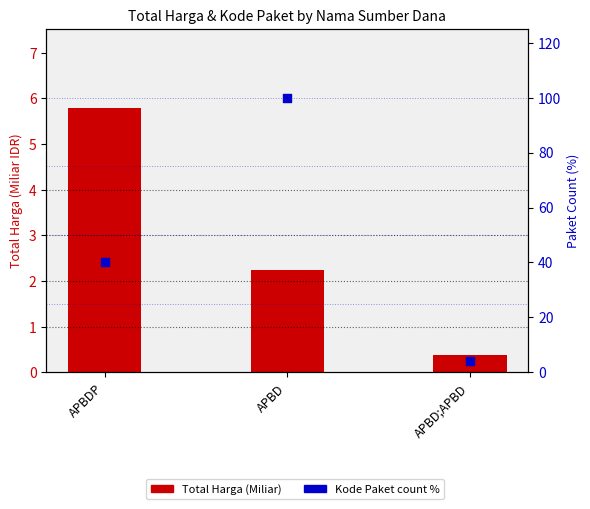

Which series contains the lowest Y value?

Total Harga (Miliar)